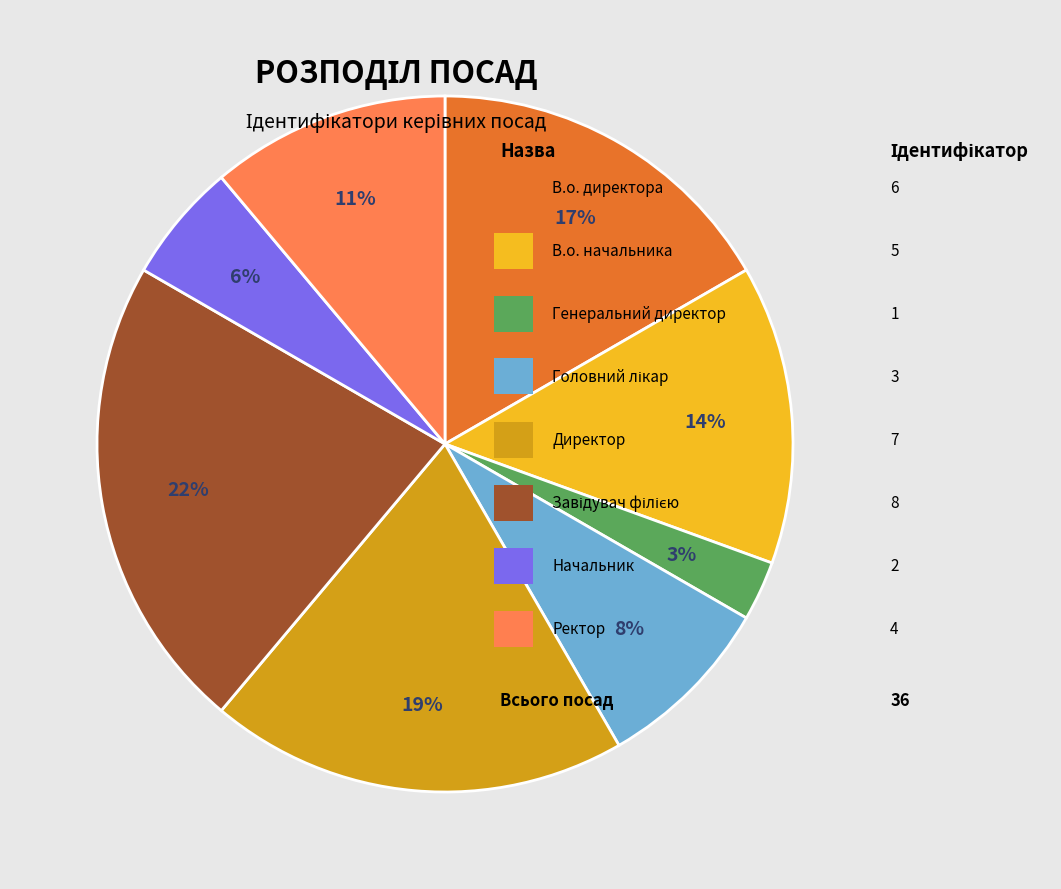

To the nearest percent, what is the difference between the largest and smallest slice percentages?

19%